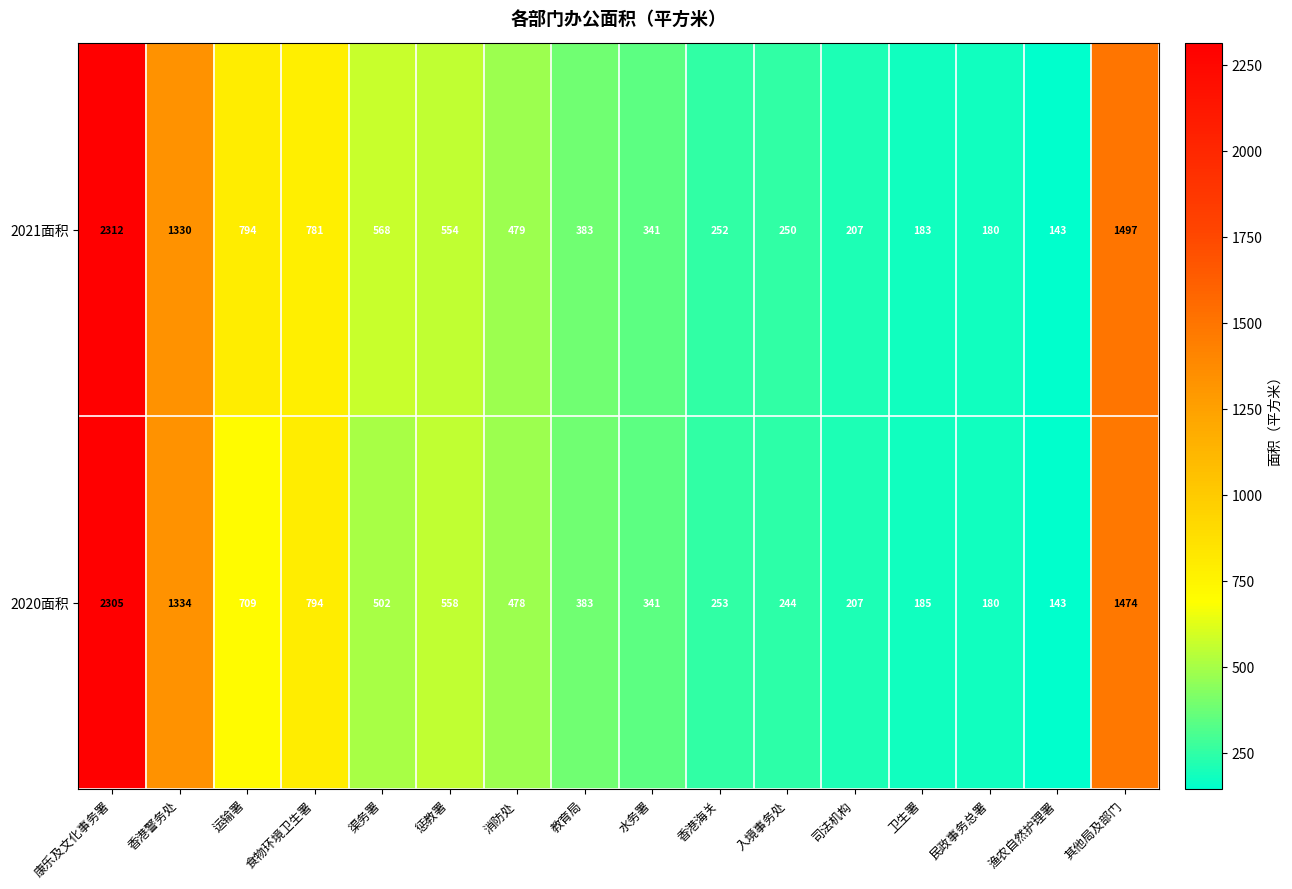

What is the total value across all series at 水务署?

682